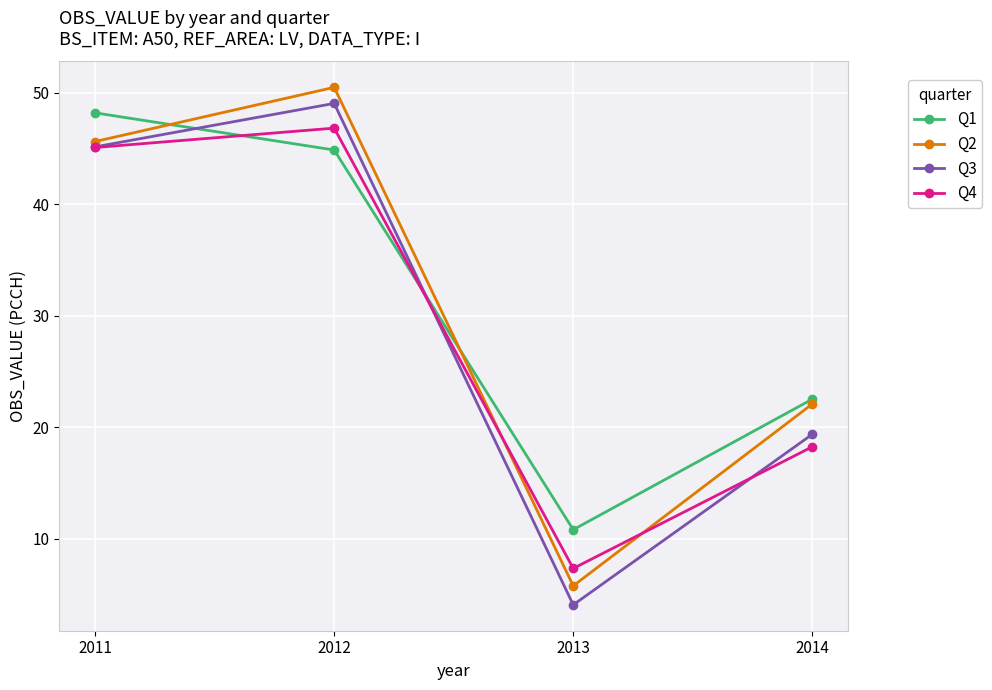

Is the value of Q1 at 2012 greater than the value of Q2 at 2014?

Yes